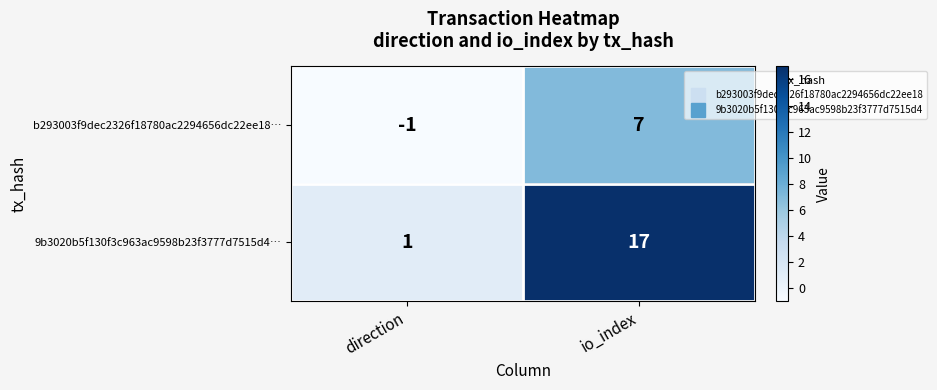

List the series in order of their peak value, lowest first.

b293003f9dec2326f18780ac2294656dc22ee18…, 9b3020b5f130f3c963ac9598b23f3777d7515d4…